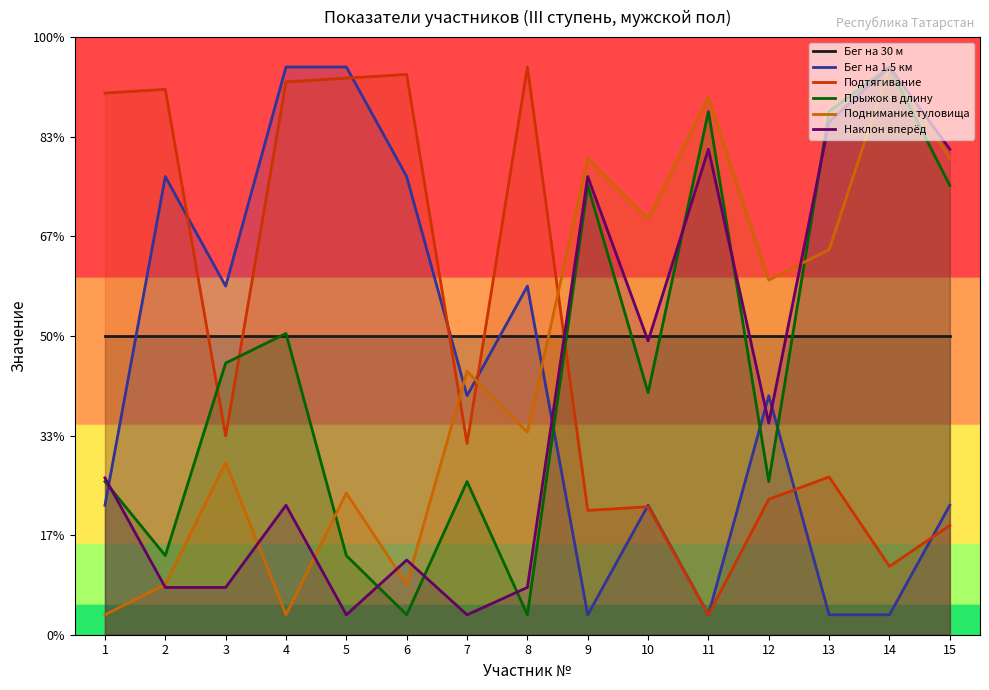

True or false: Наклон вперёд has more than 1 points higher than both neighbors.

True